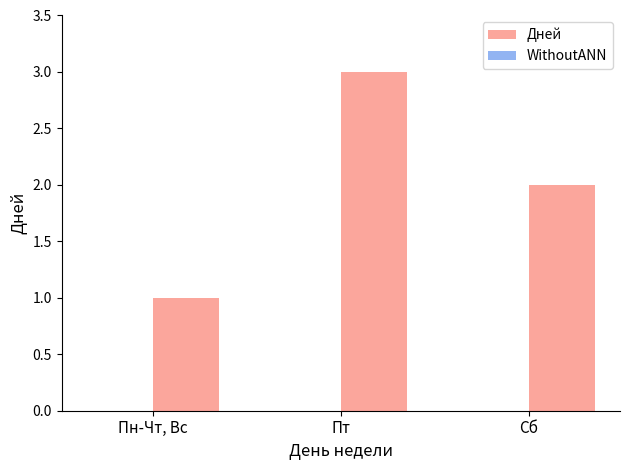

Reading right to left, extract all data points from this chart.

Сб=2	Пт=3	Пн-Чт, Вс=1